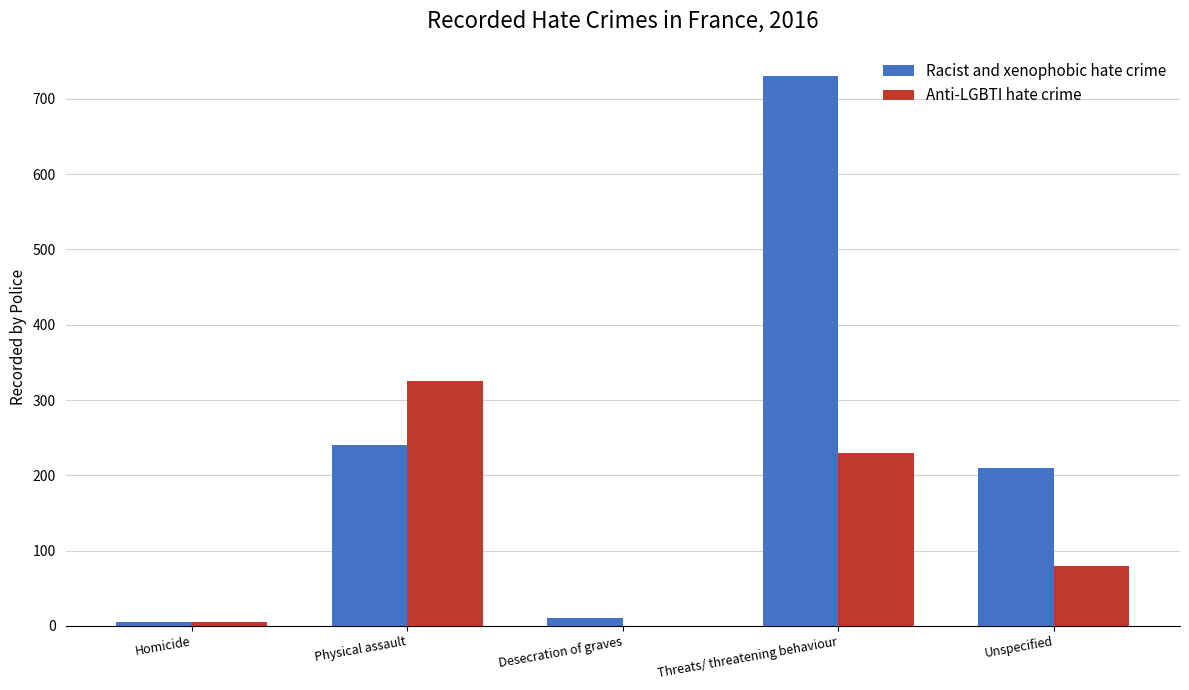

At which label does Anti-LGBTI hate crime reach its peak?

Physical assault